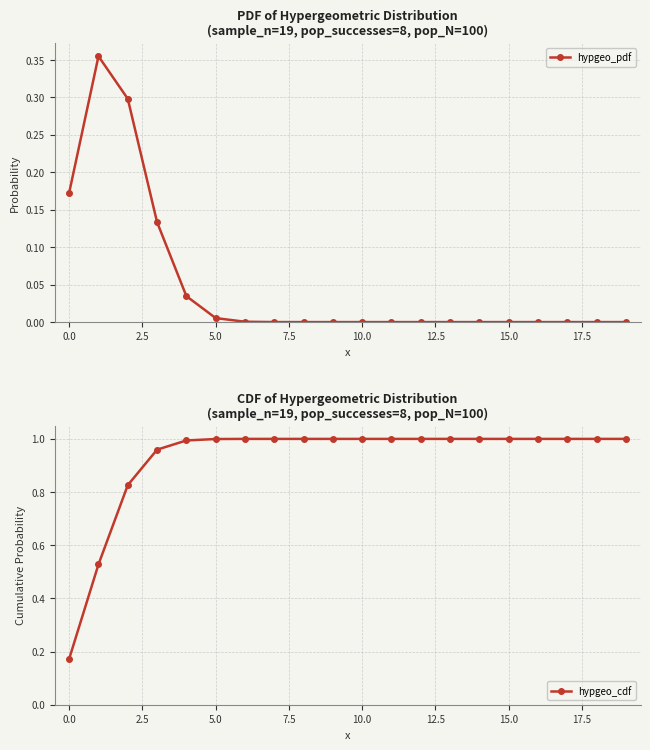

At which label is hypgeo_cdf closest to 0?

0.0